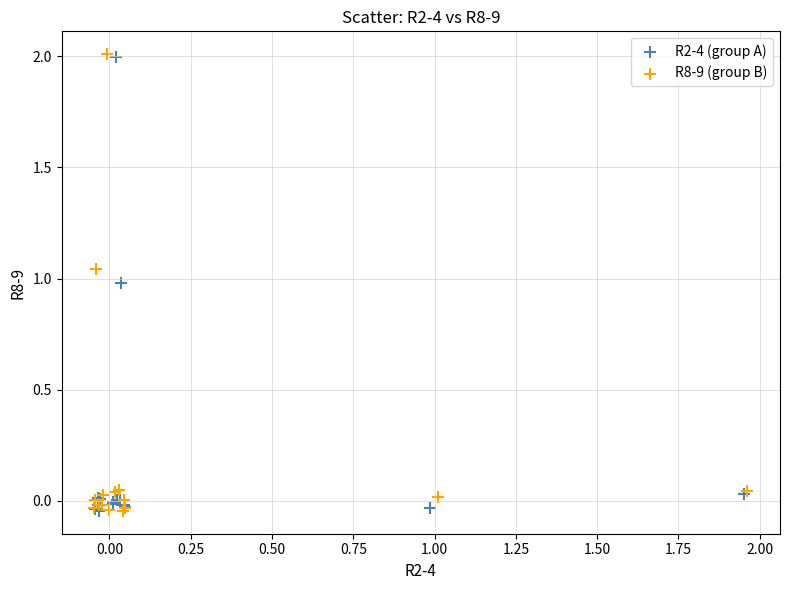

Which series has the widest spread of Y values?

R8-9 (group B)